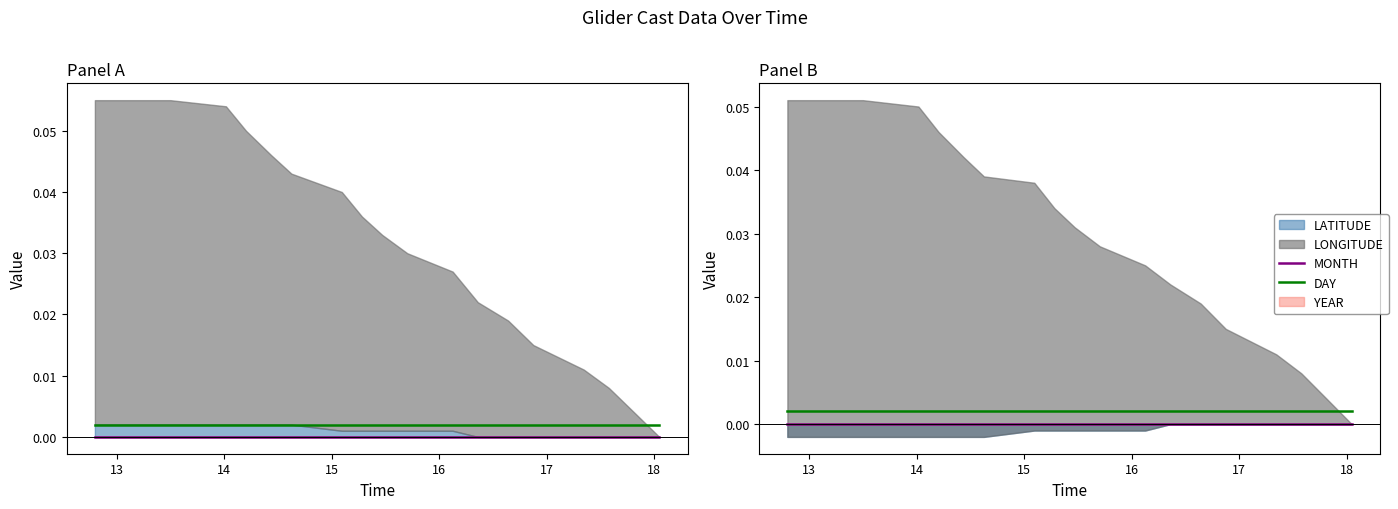

True or false: MONTH and DAY intersect in this chart.

False